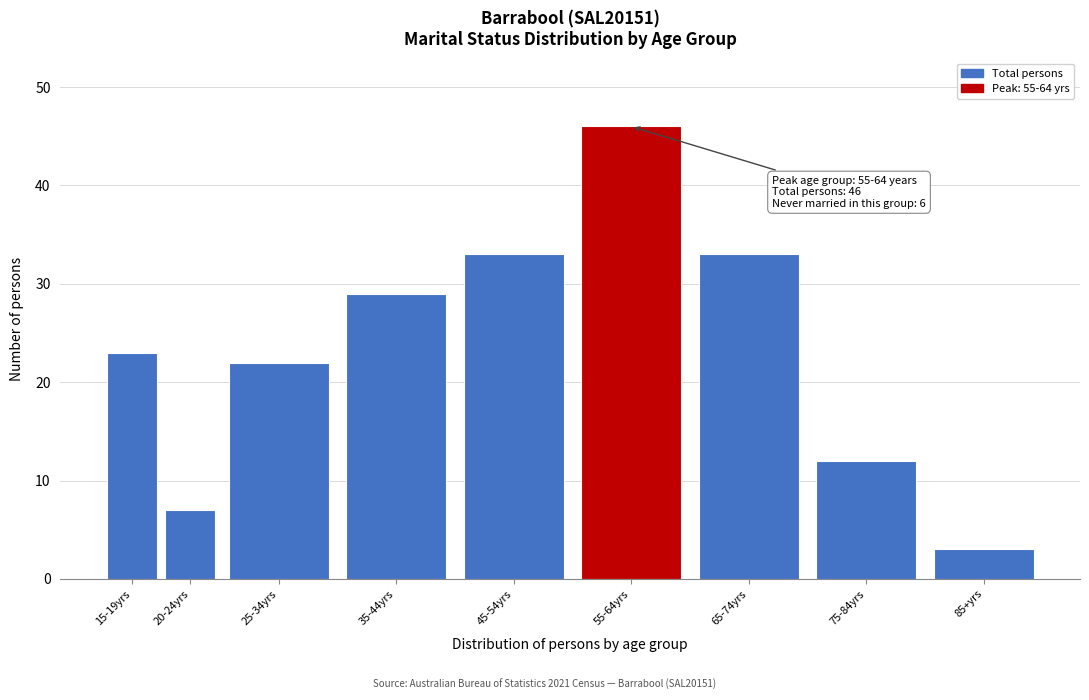

Reading left to right, transcribe all the data shown in this chart.

15-19yrs=23	20-24yrs=7	25-34yrs=22	35-44yrs=29	45-54yrs=33	55-64yrs=46	65-74yrs=33	75-84yrs=12	85+yrs=3